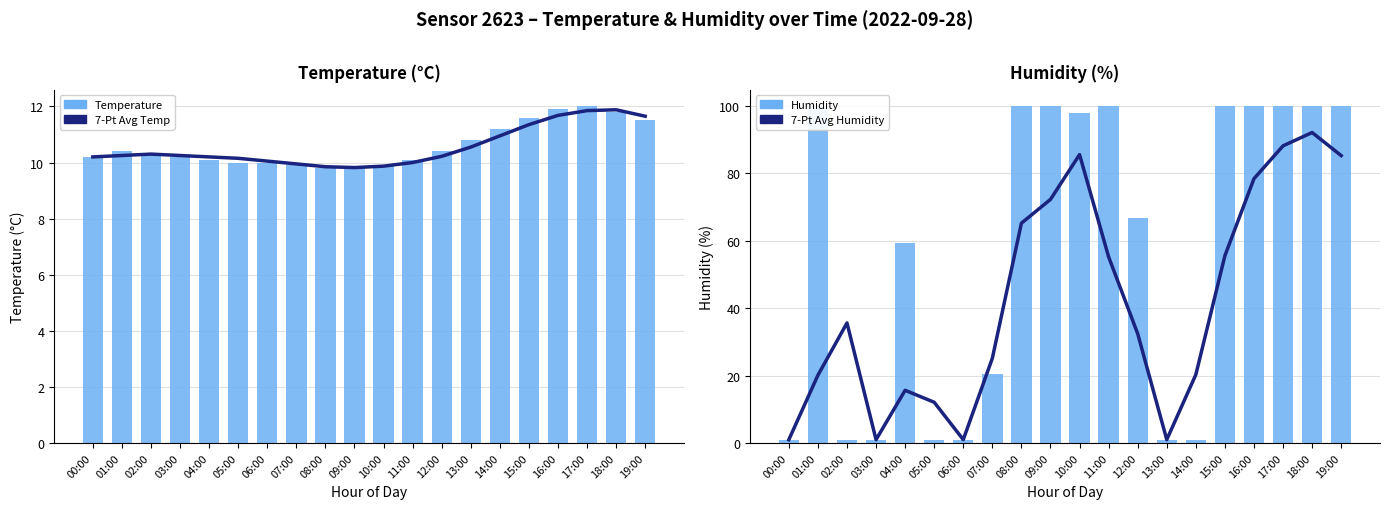

Which series changed the most between 00:00 and 06:00?

Temperature